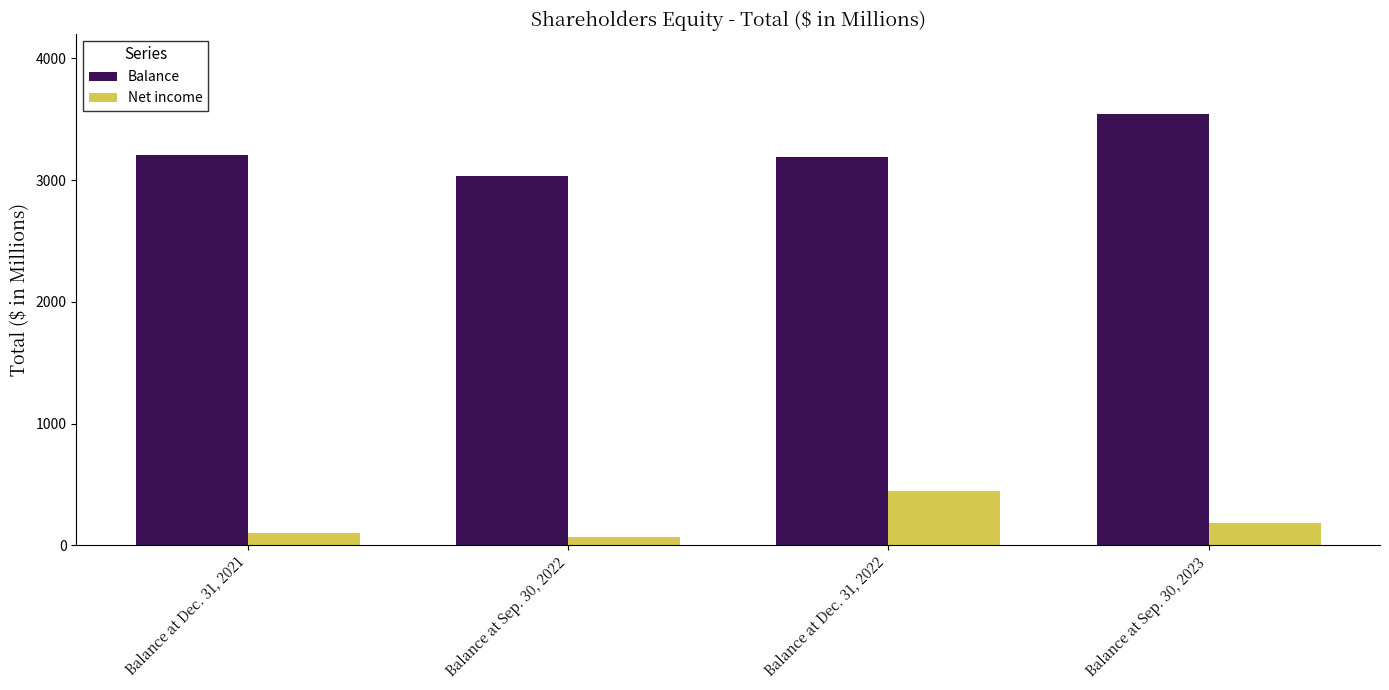

Reading left to right, what are all the values shown in this chart?

Balance: Balance at Dec. 31, 2021=3204.3	Balance at Sep. 30, 2022=3033.9	Balance at Dec. 31, 2022=3185.7	Balance at Sep. 30, 2023=3543.3
Net income: Balance at Dec. 31, 2021=98.8	Balance at Sep. 30, 2022=66.9	Balance at Dec. 31, 2022=447.2	Balance at Sep. 30, 2023=183.7